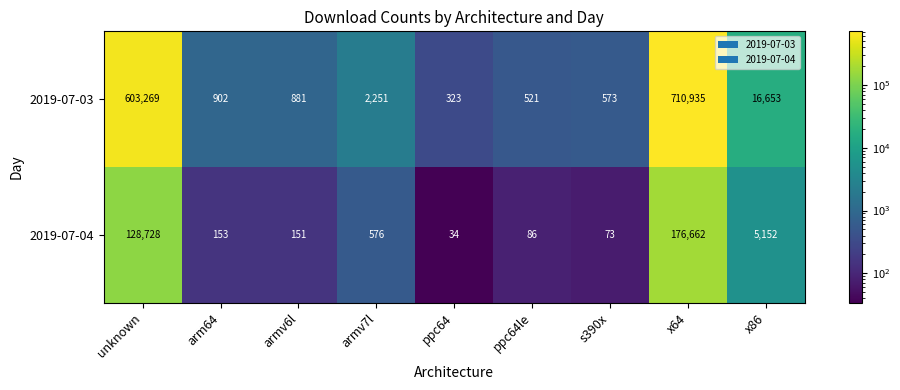

Which series changed the most between ppc64 and ppc64le?

2019-07-03